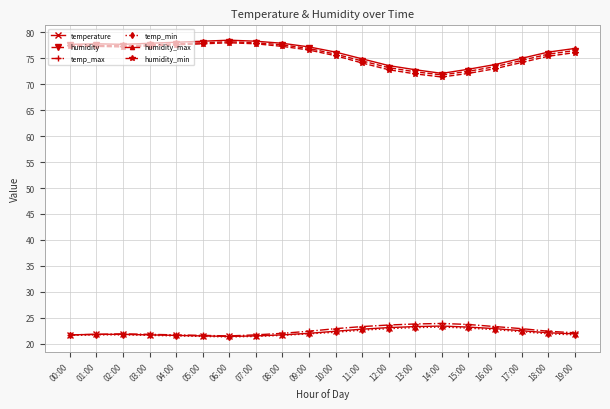

What is the lowest value of the humidity_min series?

71.4